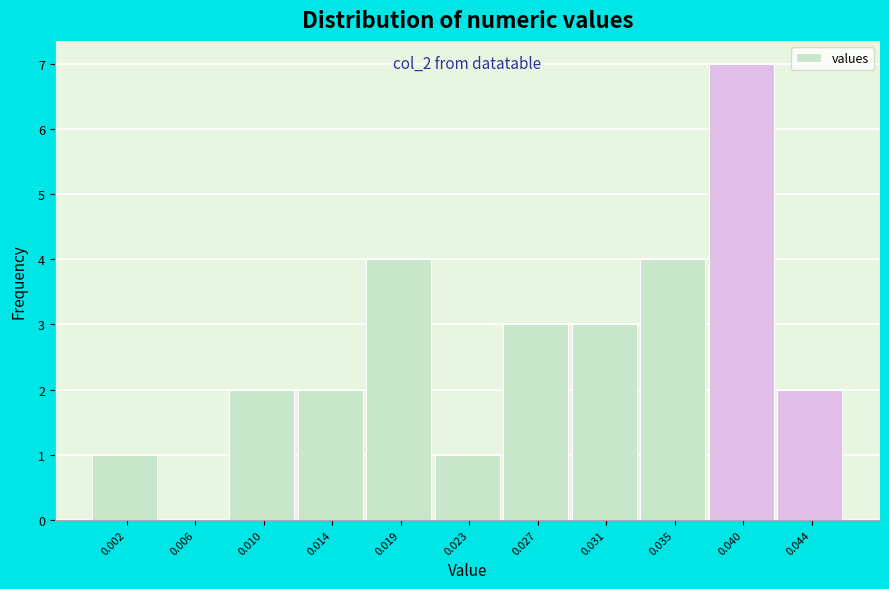

Reading right to left, list all the values displayed in this chart.

0.044=2	0.040=7	0.035=4	0.031=3	0.027=3	0.023=1	0.019=4	0.014=2	0.010=2	0.006=0	0.002=1